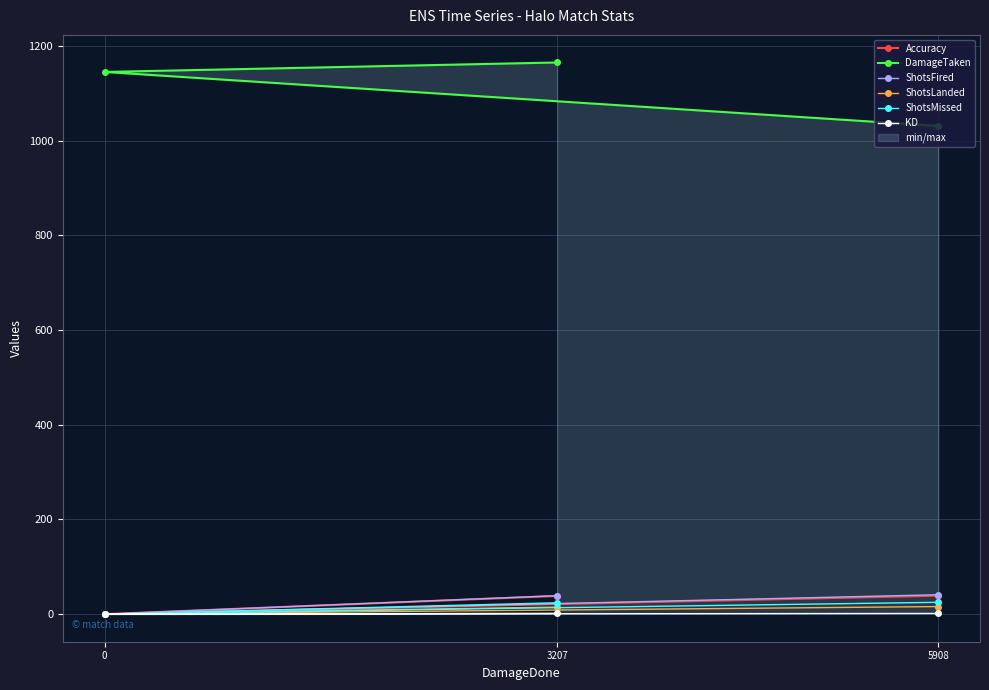

What is the total value across all series at 0?

1145.0